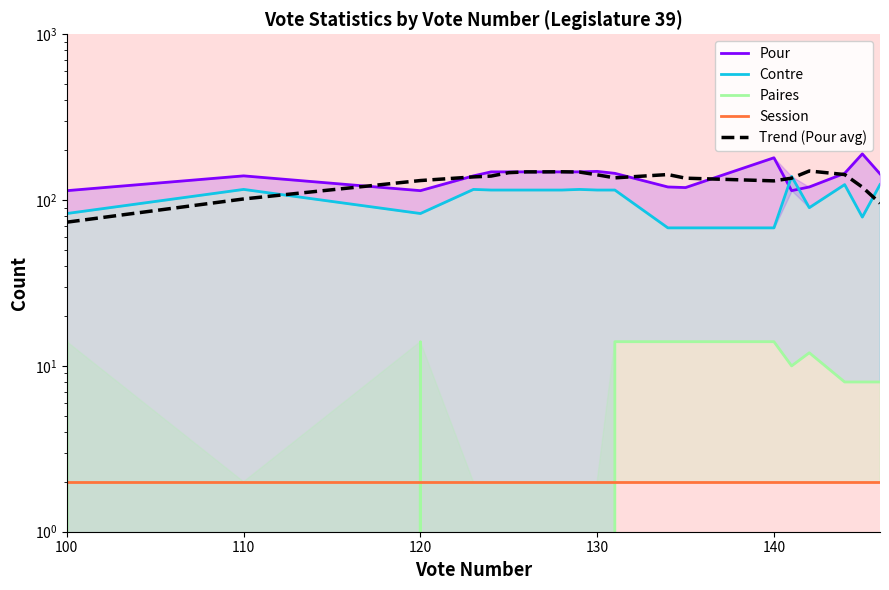

What are all the series names shown in the legend?

Pour, Contre, Paires, Session, Trend (Pour avg)